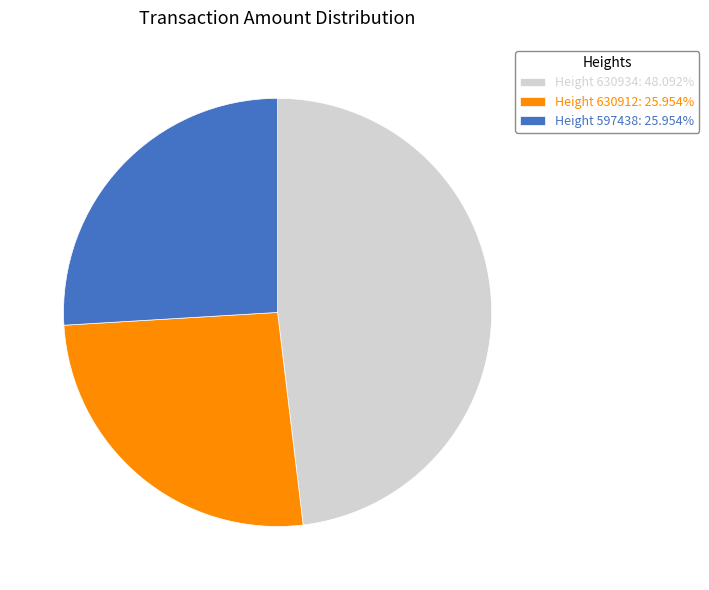

Is the sum of Height 630934: 48.092% and Height 630912: 25.954% greater than half?

Yes